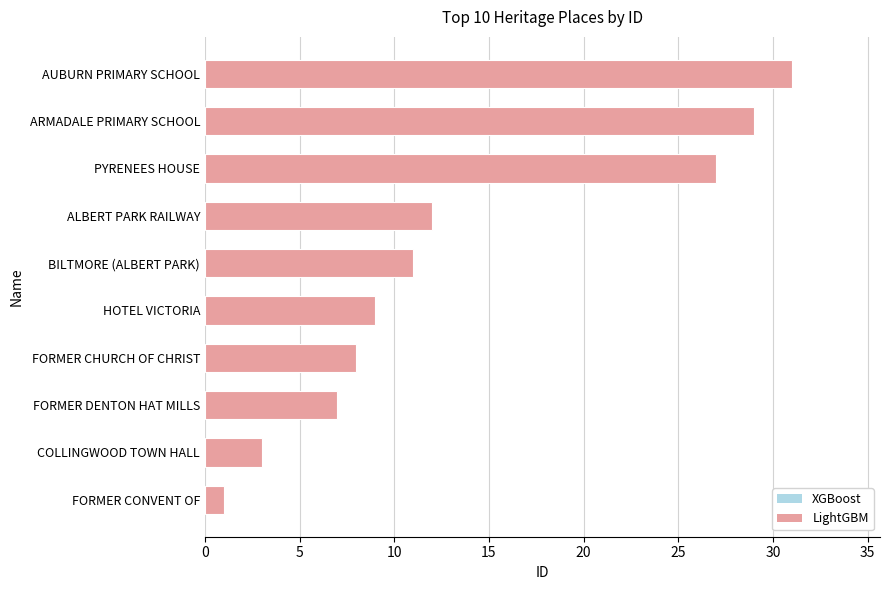

Reading top to bottom, extract all data points from this chart.

31	29	27	12	11	9	8	7	3	1